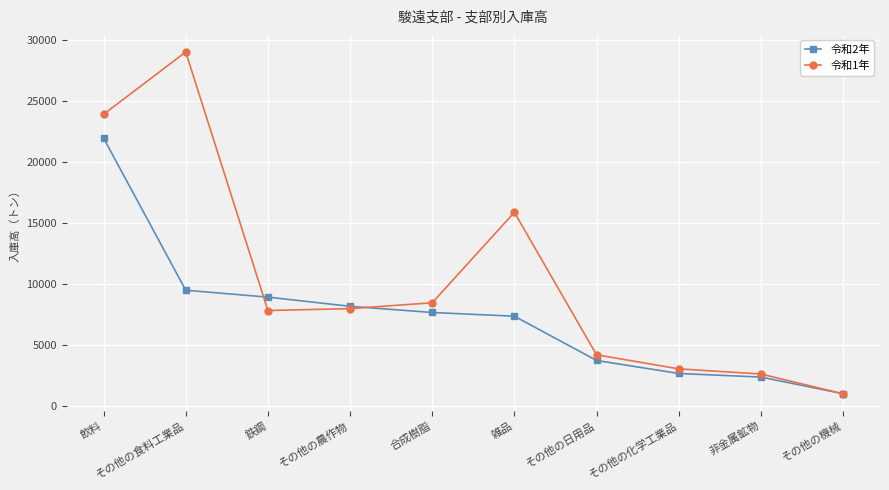

What is the label of the 4th point from the left?

その他の農作物